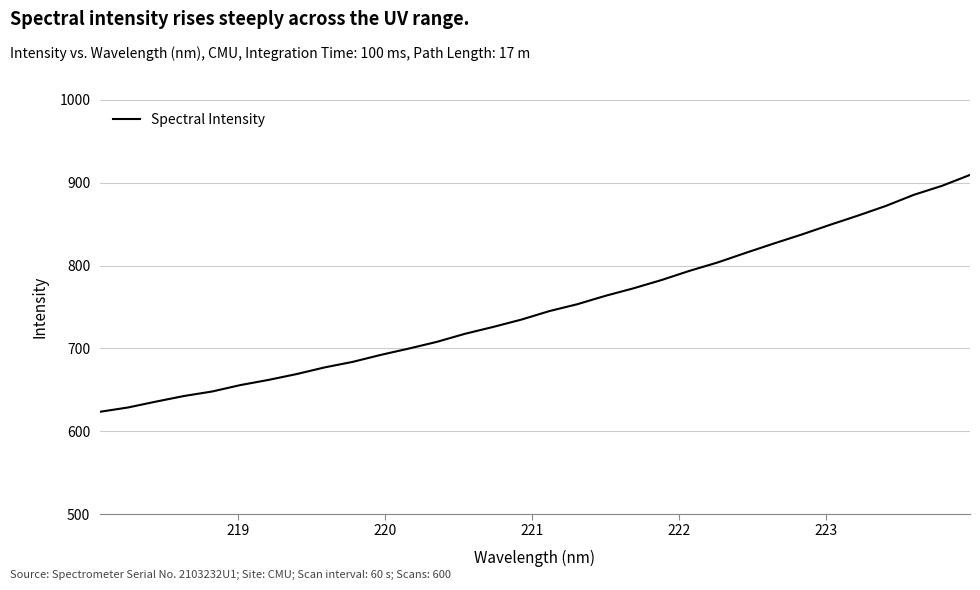

What is the greatest value displayed?

909.5